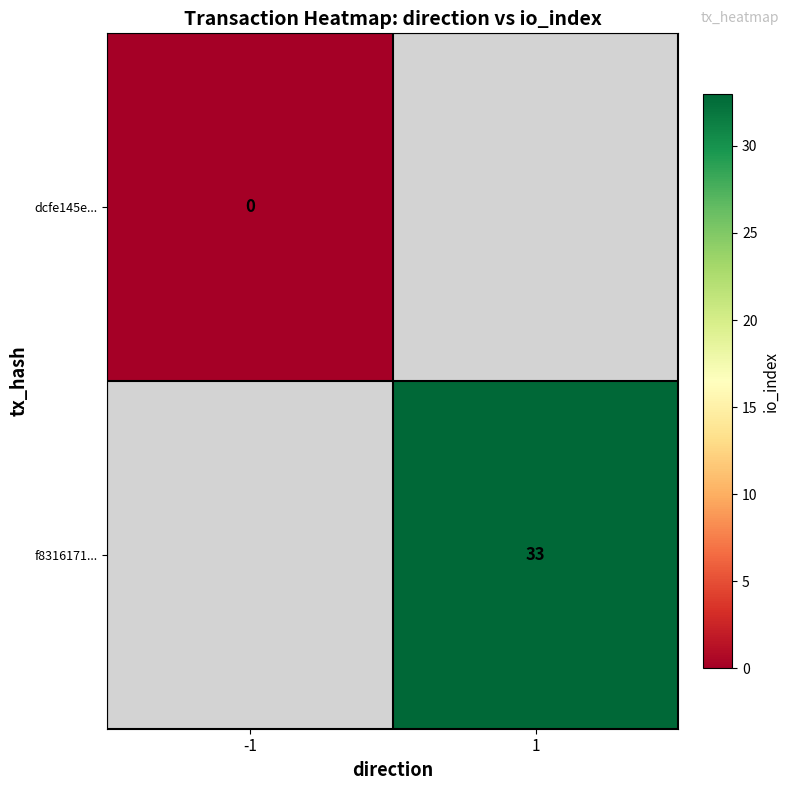

Is the value of dcfe145e... at -1 greater than the value of f8316171... at 1?

No